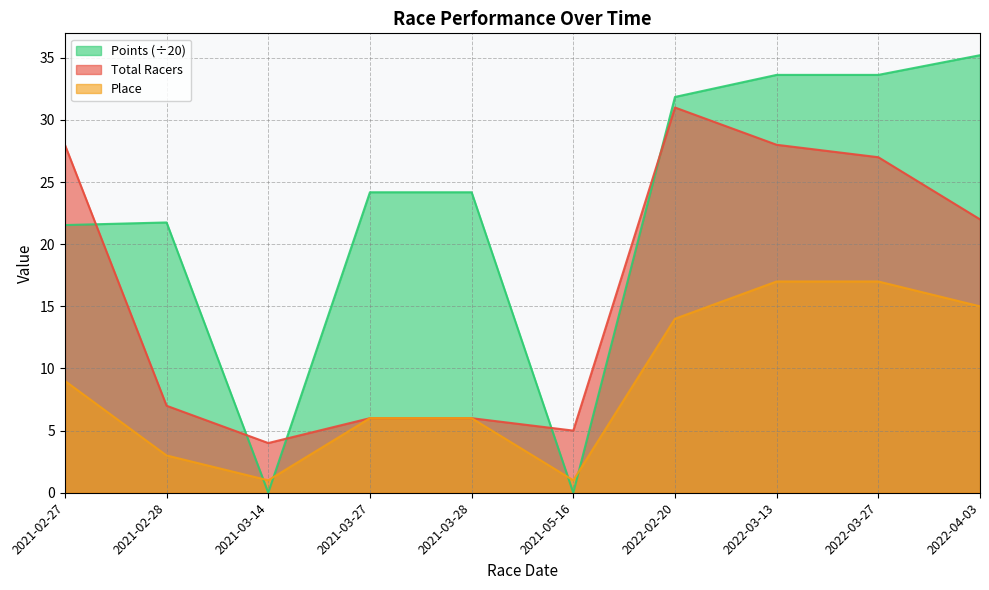

What is the label of the 4th point from the right?

2022-02-20